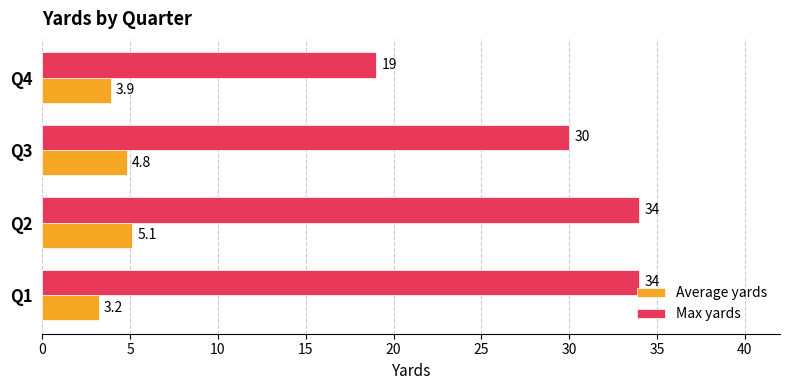

At which category is the sum across all series the highest?

Q2